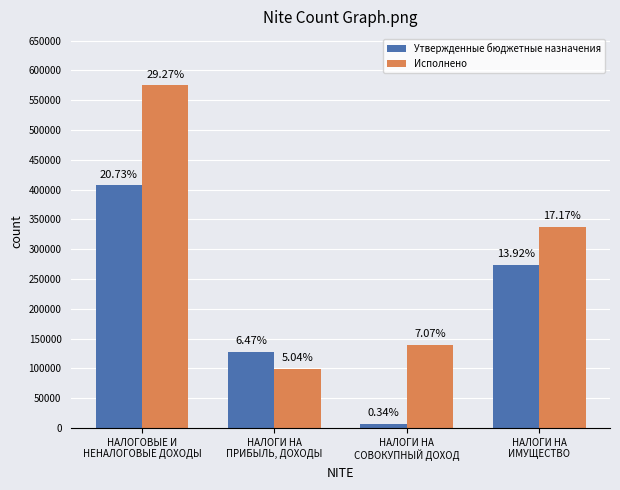

What is the total value across all series at НАЛОГИ НА
СОВОКУПНЫЙ ДОХОД?

145329.9